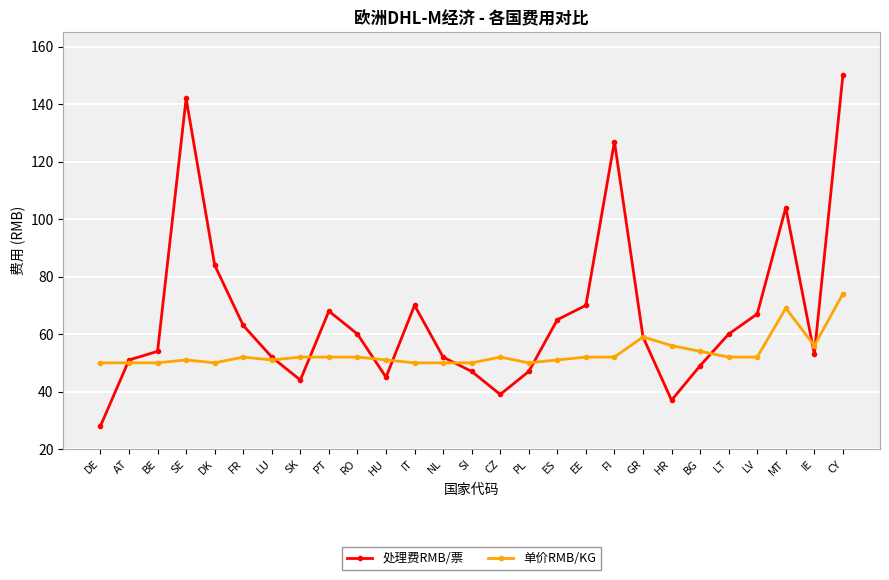

What position from the left is NL?

13